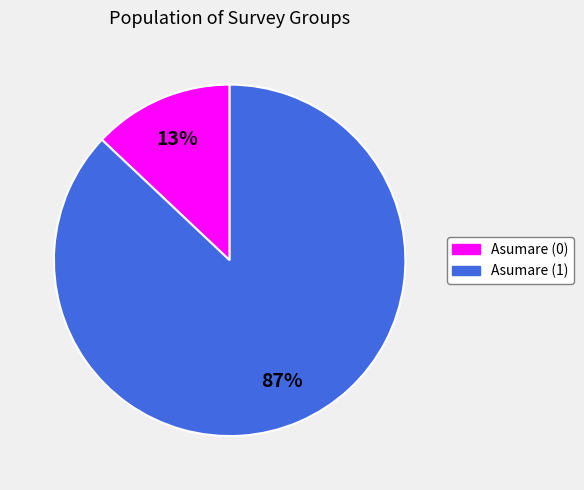

What is the largest slice in the pie chart?

Asumare (1)